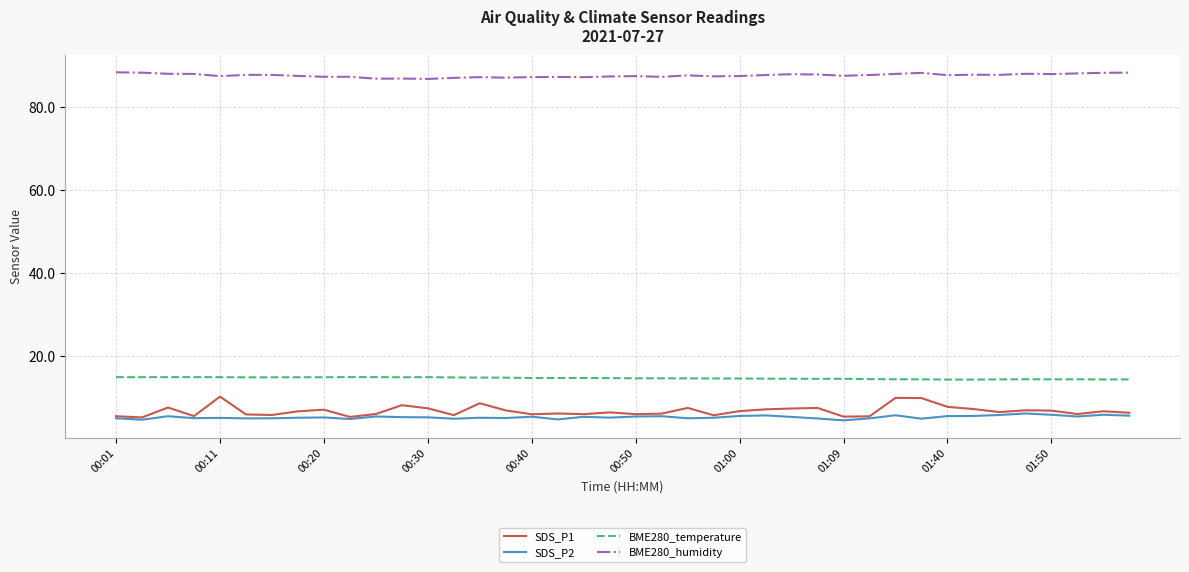

Which series has the widest spread of values?

SDS_P1